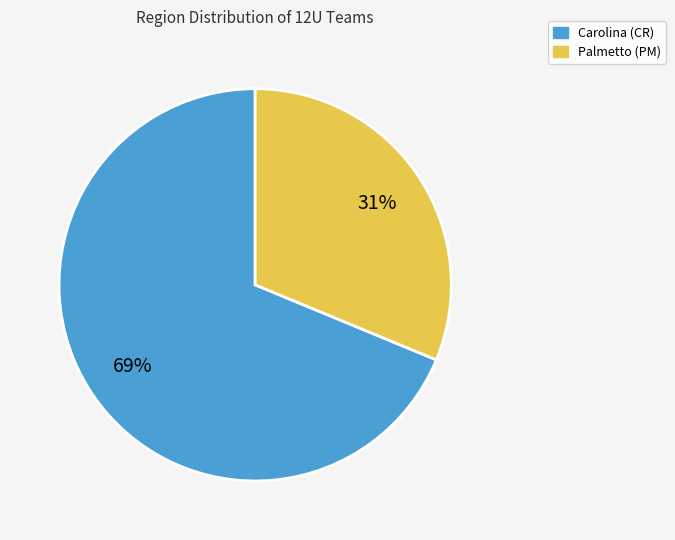

True or false: Palmetto (PM) accounts for 38% of the total.

False